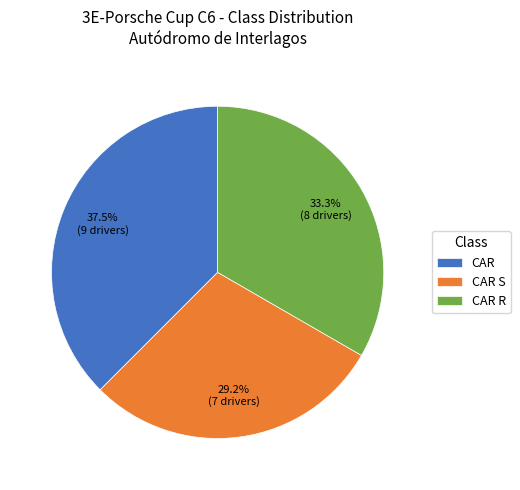

Count the number of slices in the pie.

3